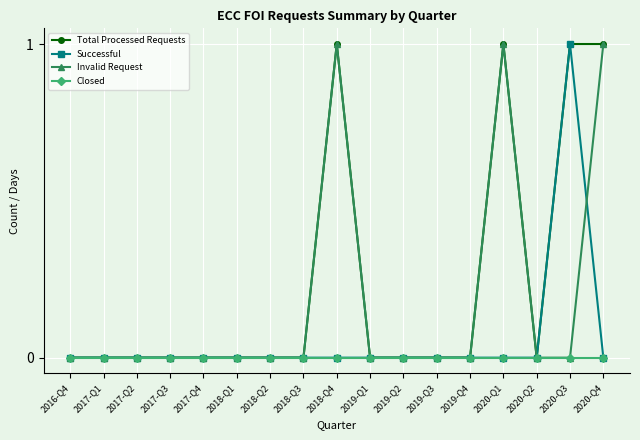

True or false: Successful has a value of -1 at 2017-Q3.

False